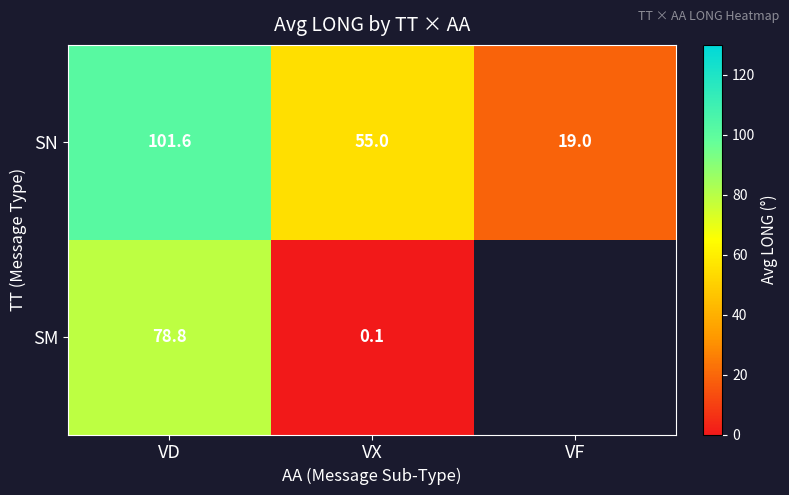

List the labels in order of SN value, smallest first.

VF, VX, VD